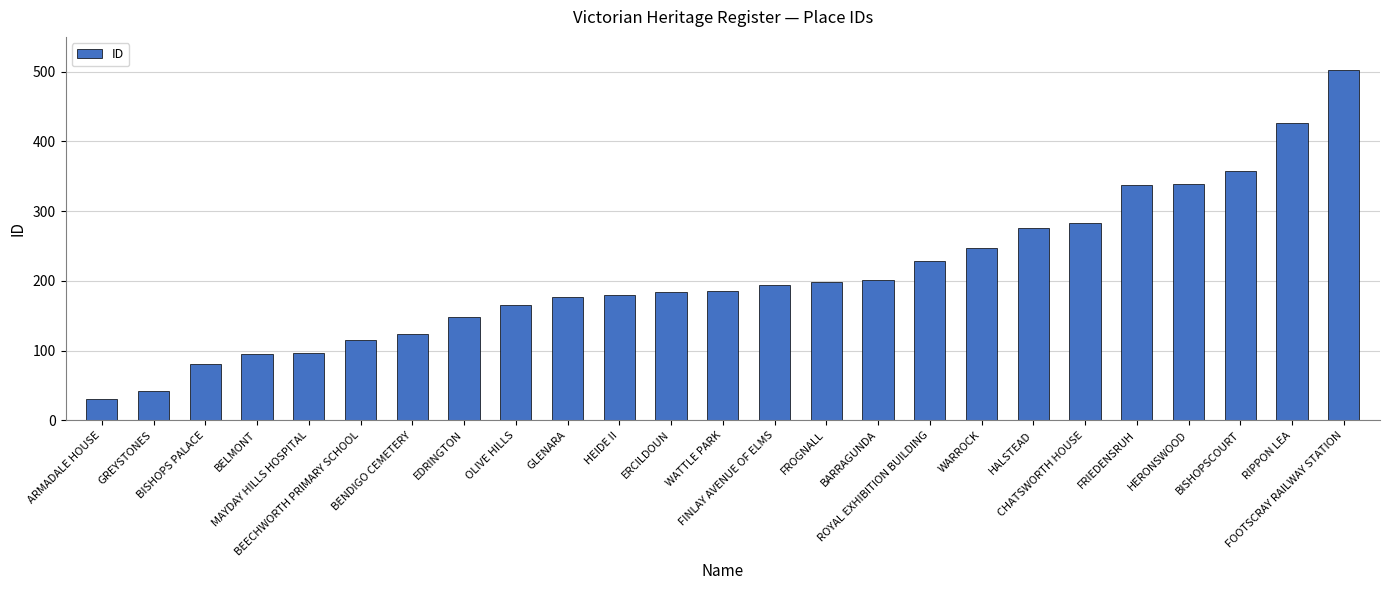

What is the maximum value shown in the chart?

503